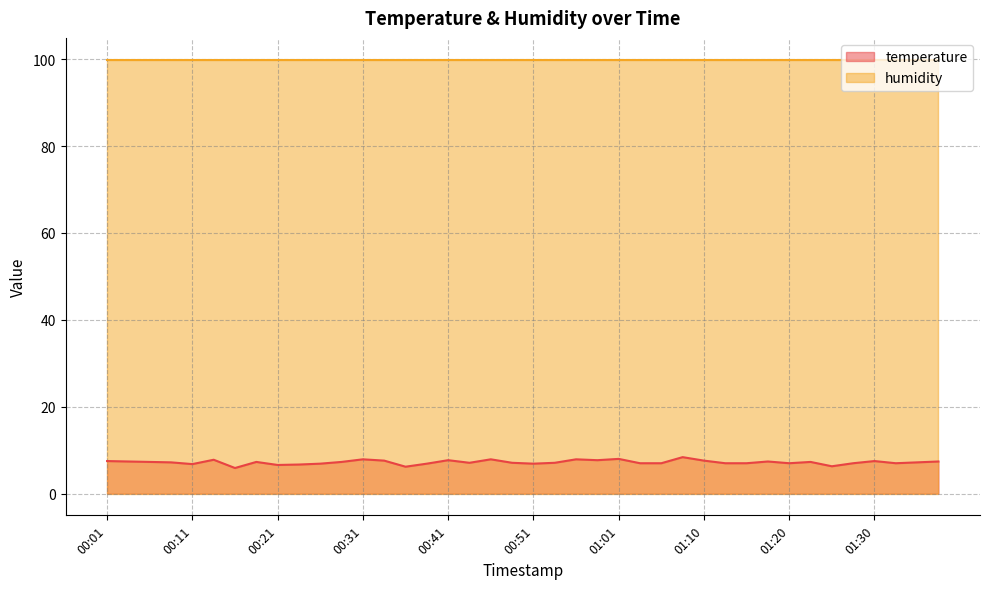

What is the sum of the values at 00:23 and 00:38?

13.6